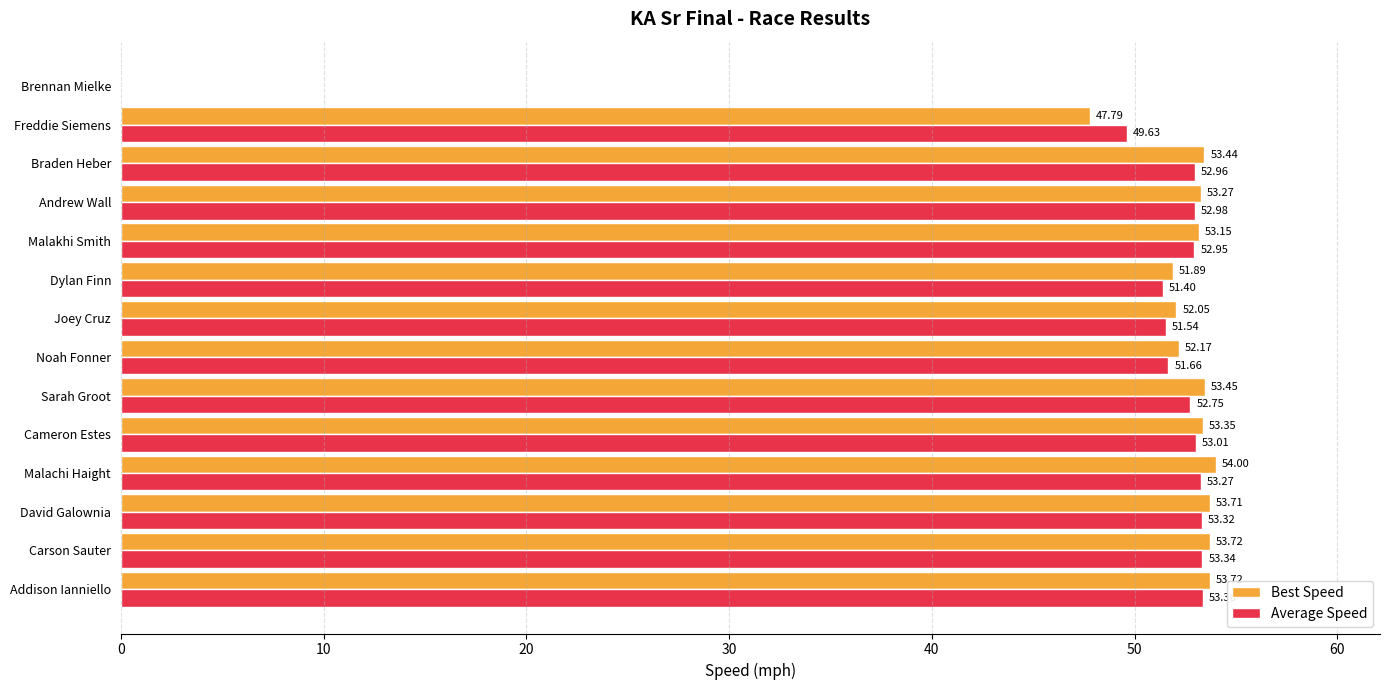

What is the greatest value displayed?

54.0